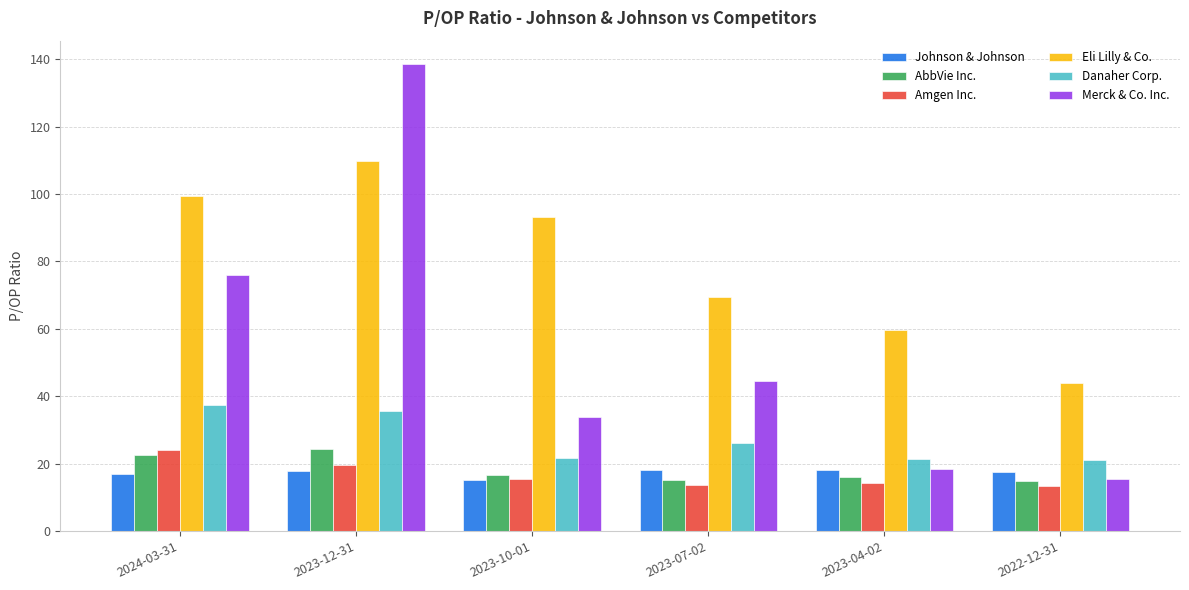

Which series has the largest range (max minus min)?

Merck & Co. Inc.